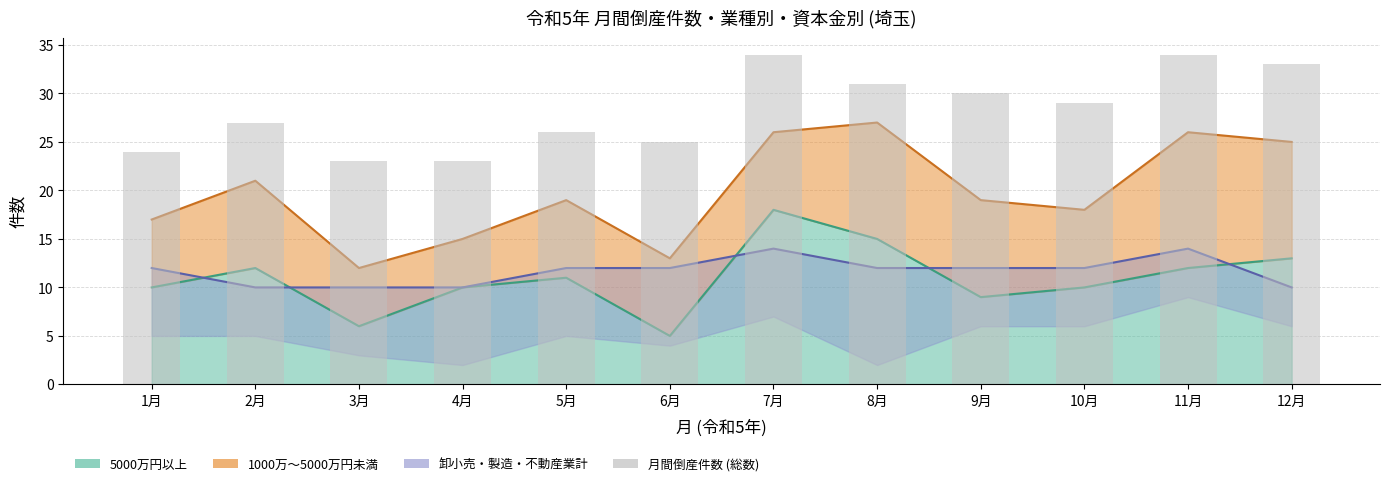

Where does the data first go above 29?

7月